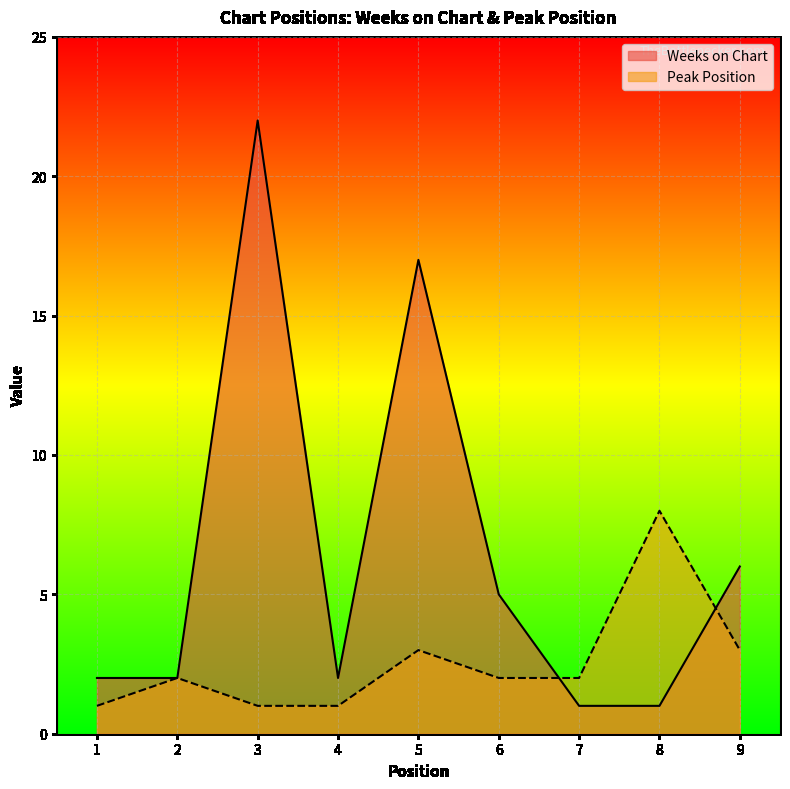

Which category has the lowest value across all series?

7